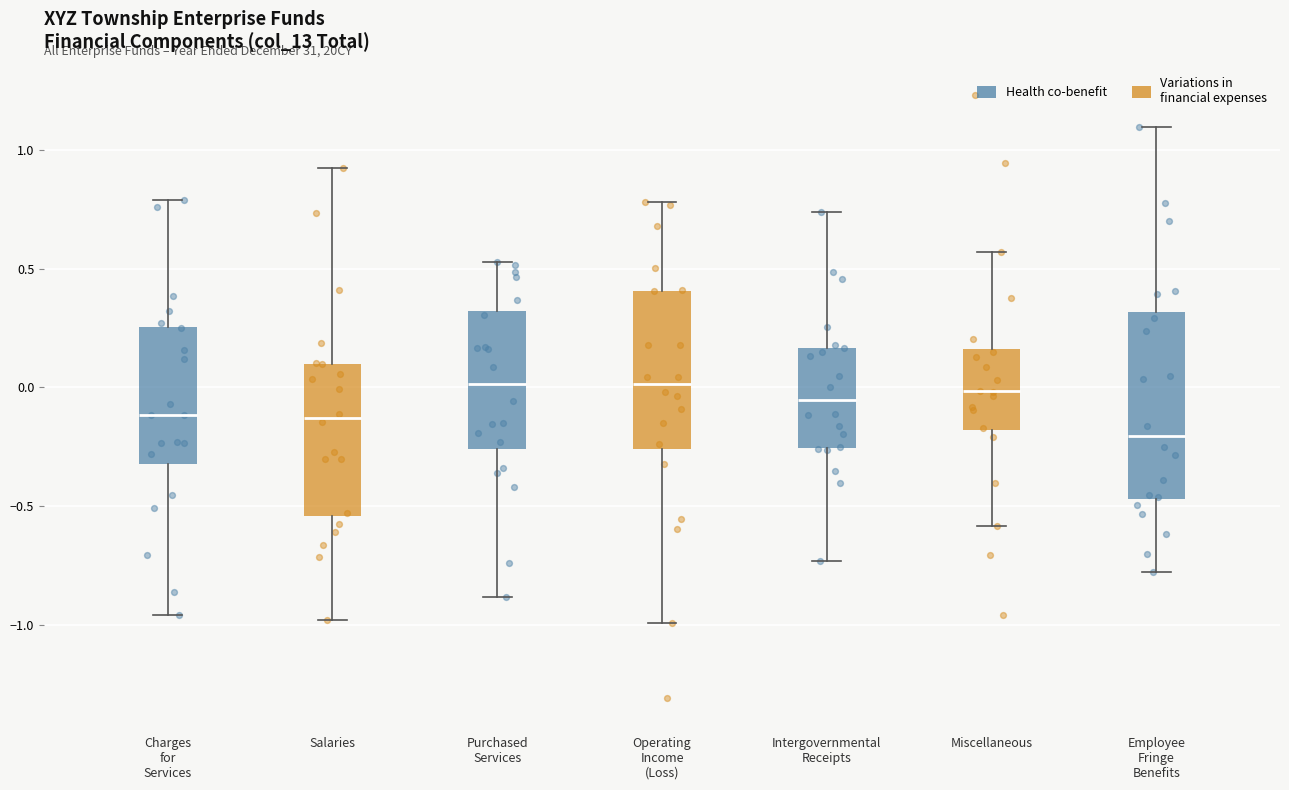

Reading left to right, read every box against the y-axis: the position of its median line, the range the box covers, and the ends of its whiskers. The values are not printed on the chart, so give them approximately, as read against the axis.

Charges for Services: median -0.10, box -0.30 to 0.25, whiskers -0.95 to 0.80
Salaries: median -0.15, box -0.55 to 0.10, whiskers -1.00 to 0.95
Purchased Services: median 0.00, box -0.25 to 0.30, whiskers -0.90 to 0.55
Operating Income (Loss): median 0.00, box -0.25 to 0.40, whiskers -1.00 to 0.80
Intergovernmental Receipts: median -0.05, box -0.25 to 0.15, whiskers -0.75 to 0.75
Miscellaneous: median 0.00, box -0.20 to 0.15, whiskers -0.60 to 0.55
Employee Fringe Benefits: median -0.20, box -0.45 to 0.30, whiskers -0.80 to 1.10